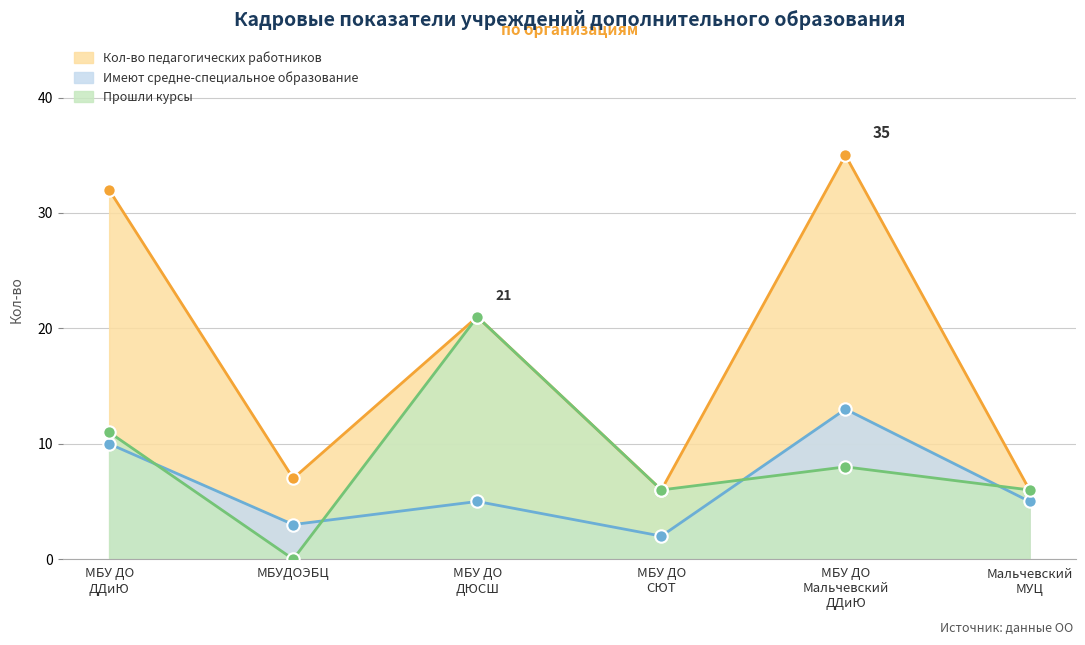

What is the total value across all series at МБУ ДО Мальчевский ДДиЮ?

56